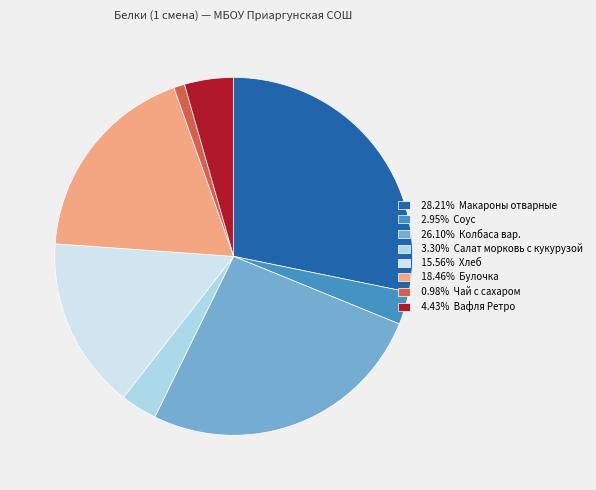

Is the sum of 26.10% Колбаса вар. and 3.30% Салат морковь с кукурузой greater than half?

No